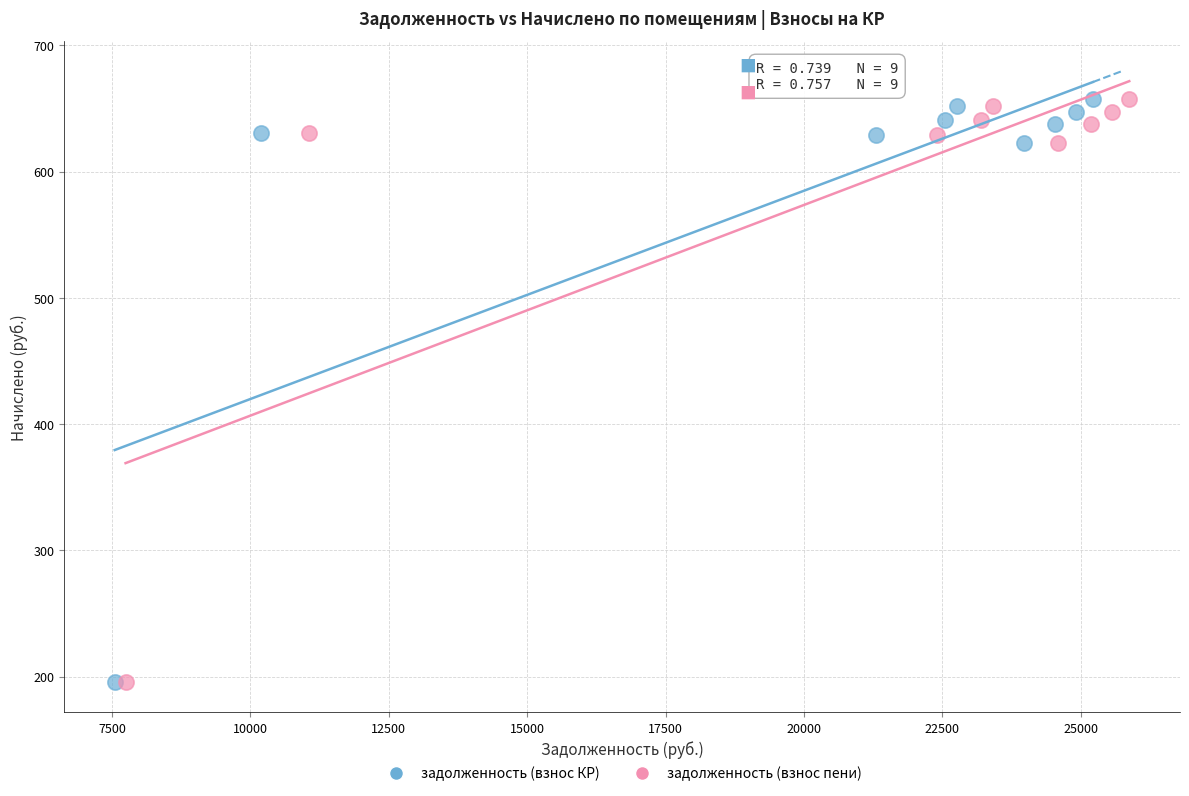

What are all the series names shown in the legend?

задолженность (взнос КР), задолженность (взнос пени)